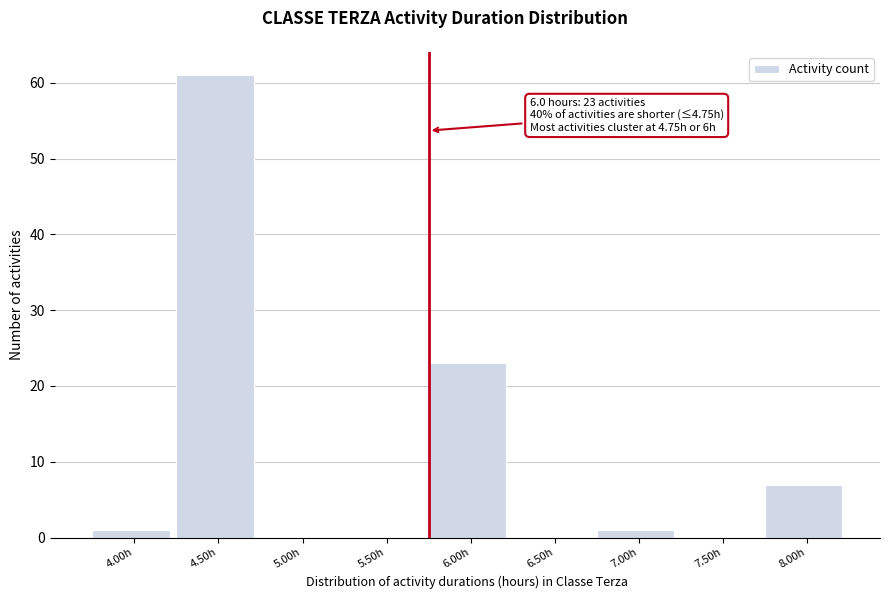

Reading left to right, extract all data points from this chart.

4.00h=1	4.50h=61	5.00h=0	5.50h=0	6.00h=23	6.50h=0	7.00h=1	7.50h=0	8.00h=7